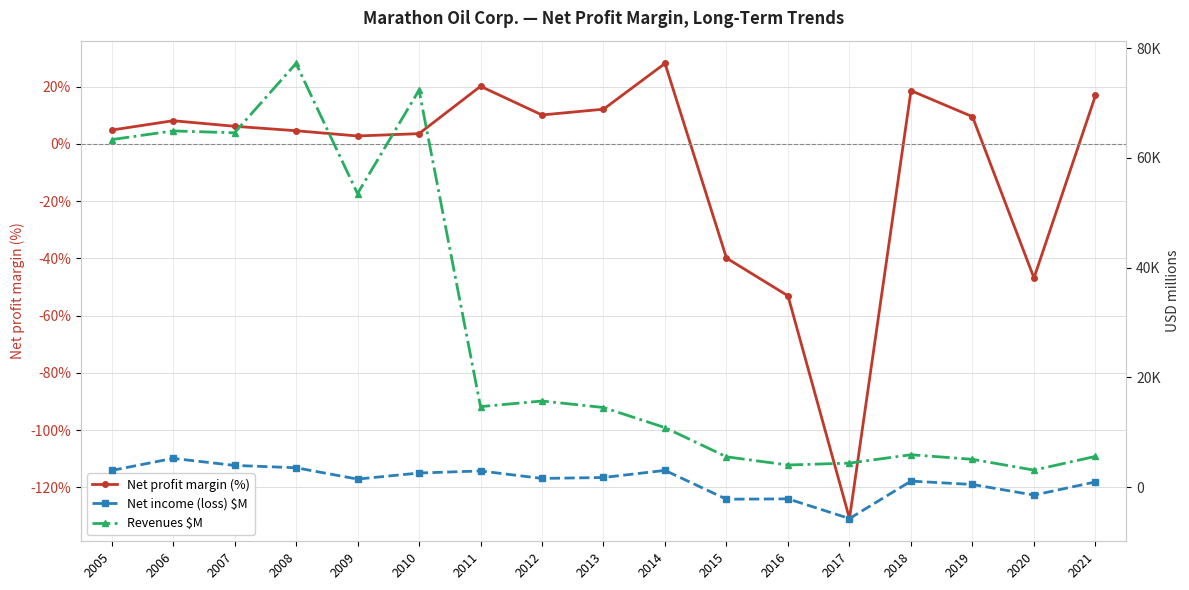

Reading left to right, what are all the values shown in this chart?

Net profit margin (%): 4.8	8.1	6.1	4.6	2.7	3.5	20.1	10.1	12.1	28.1	-39.9	-53.1	-130.9	18.6	9.5	-46.9	16.9
Net income (loss) $M: 3032.0	5234.0	3956.0	3528.0	1463.0	2568.0	2946.0	1582.0	1753.0	3046.0	-2204.0	-2140.0	-5723.0	1096.0	480.0	-1451.0	946.0
Revenues $M: 63311.0	64896.0	64552.0	77193.0	53470.0	72321.0	14663.0	15688.0	14501.0	10846.0	5522.0	4031.0	4373.0	5902.0	5063.0	3097.0	5601.0